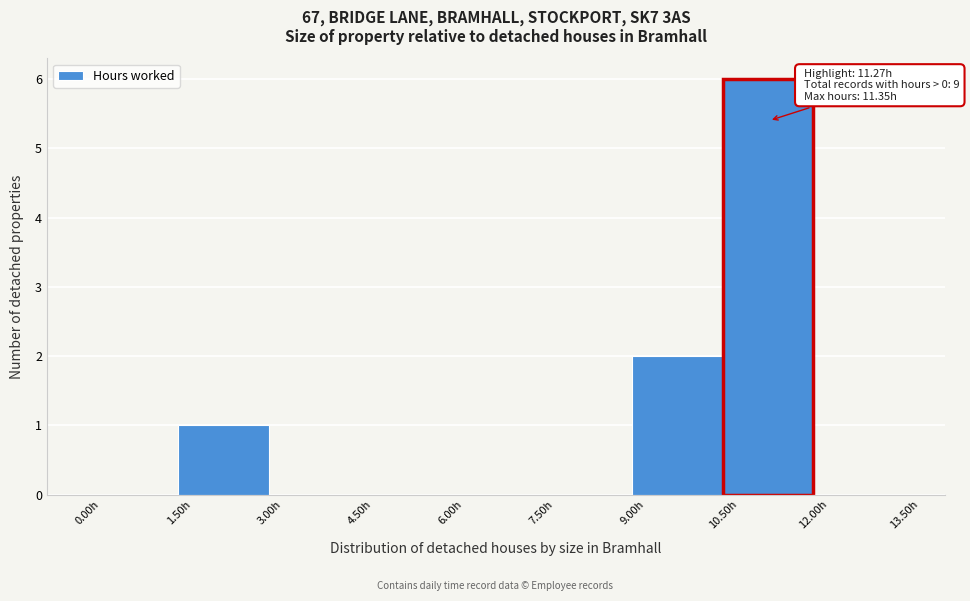

Which range on the x-axis has the tallest bar?

10.5 to 12.0